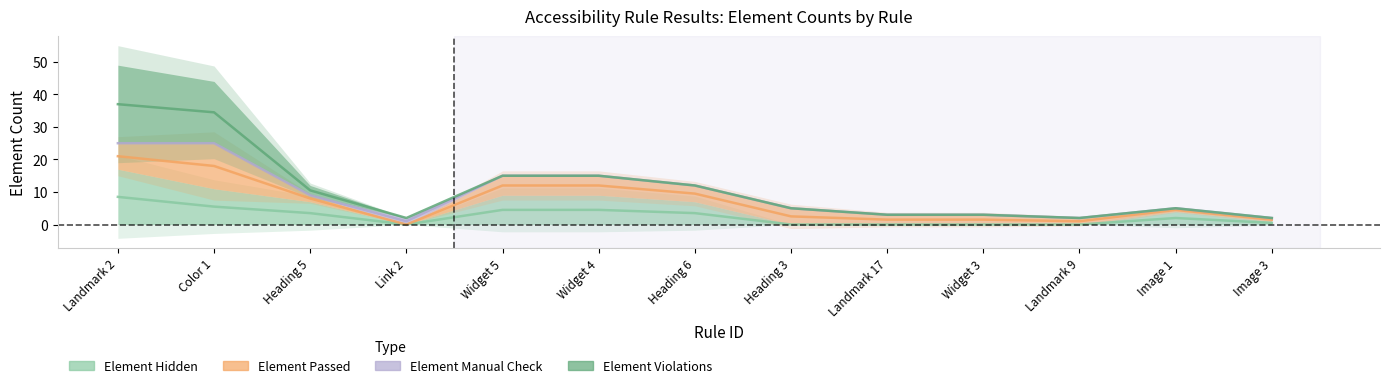

Which series has the widest spread of values?

Element Violations